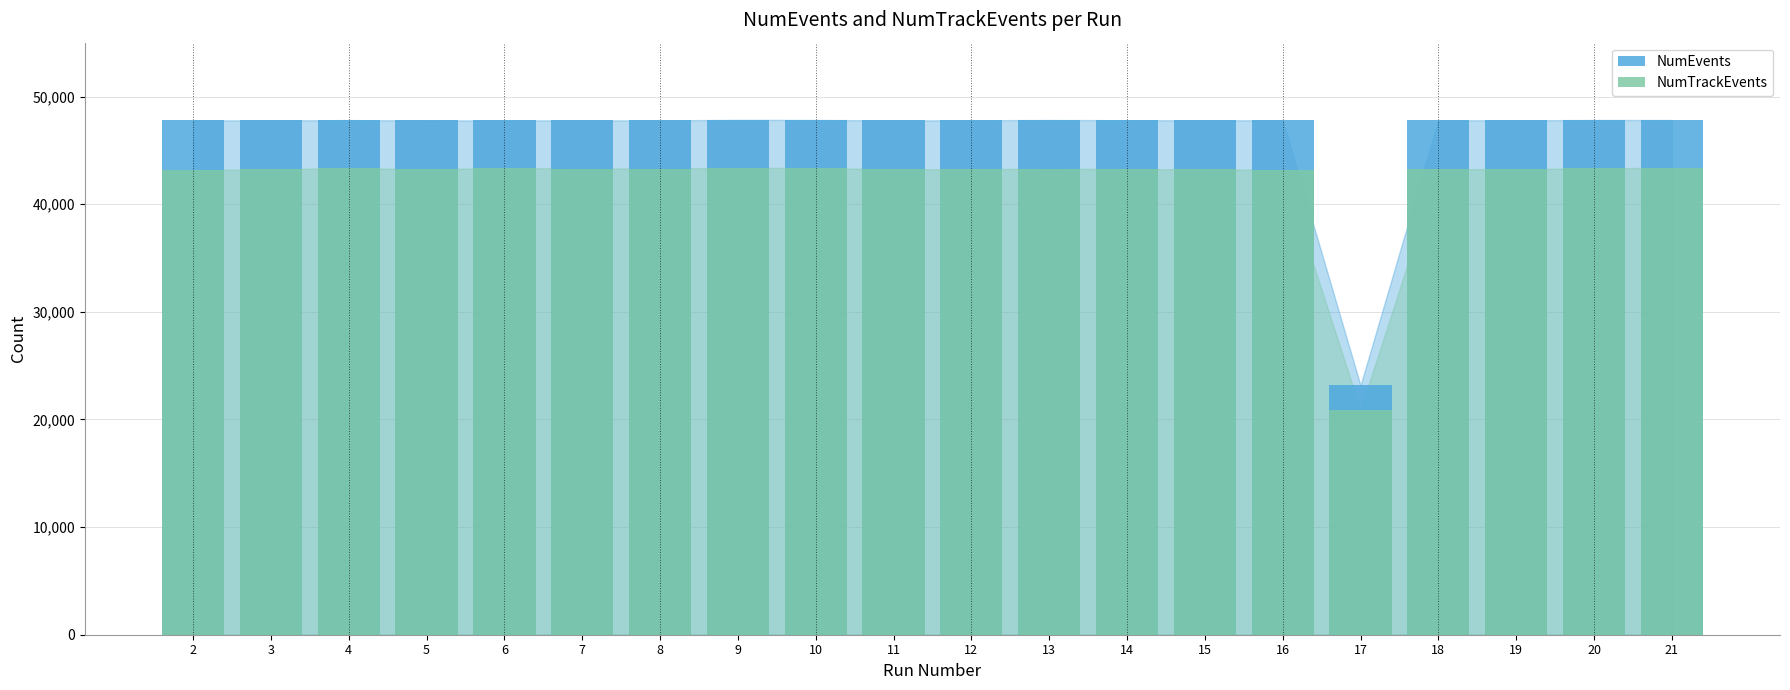

How many values in the NumTrackEvents series are below 43267?

10